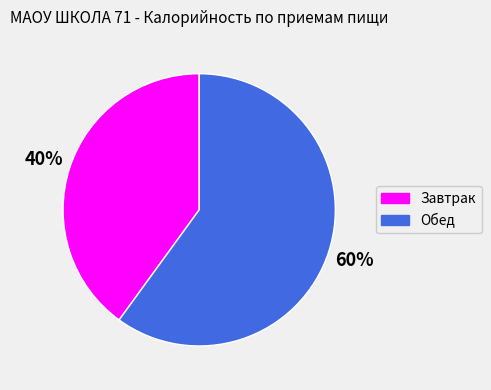

To the nearest percent, what is the average slice percentage?

50%